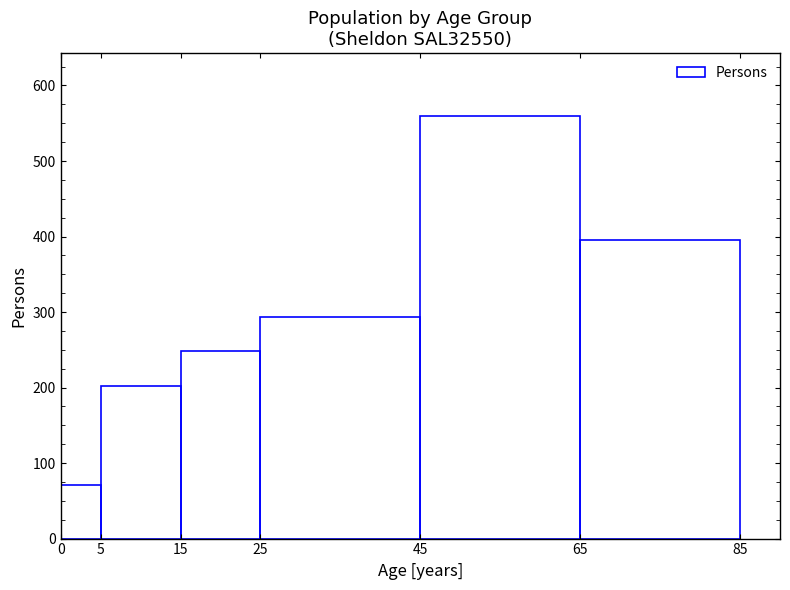

Which range on the x-axis has the tallest bar?

45 to 65